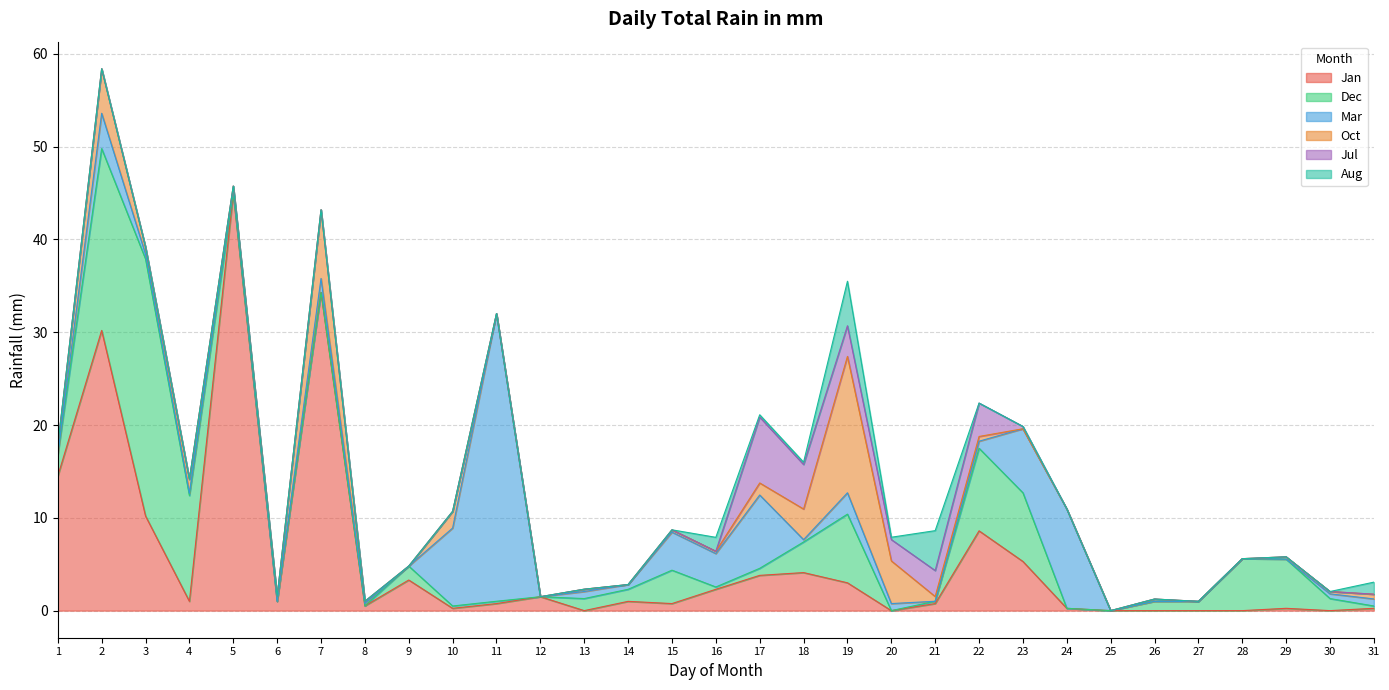

After their last crossing, which series has the higher values: Mar or Oct?

Mar